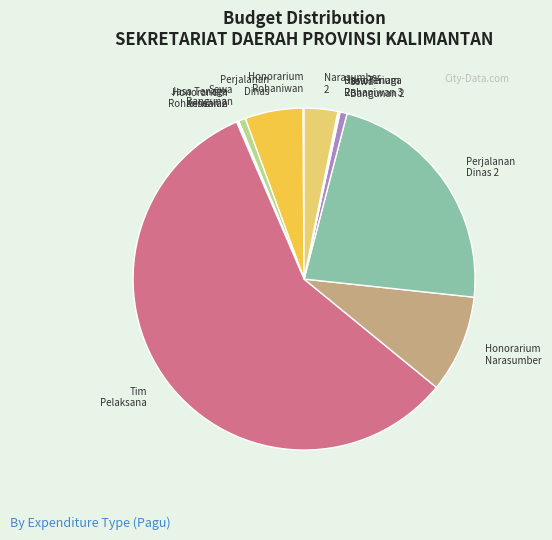

What is the largest slice in the pie chart?

Tim Pelaksana